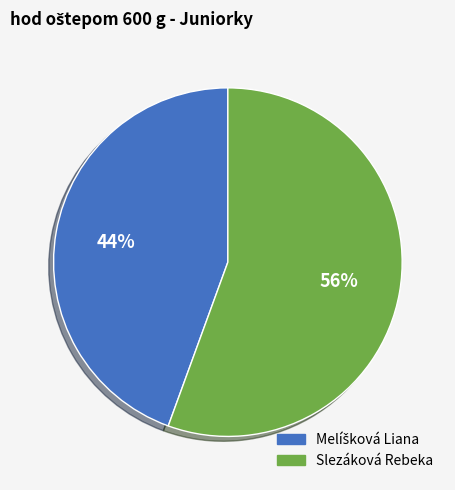

To the nearest percent, what percentage of the pie is Slezáková Rebeka?

56%